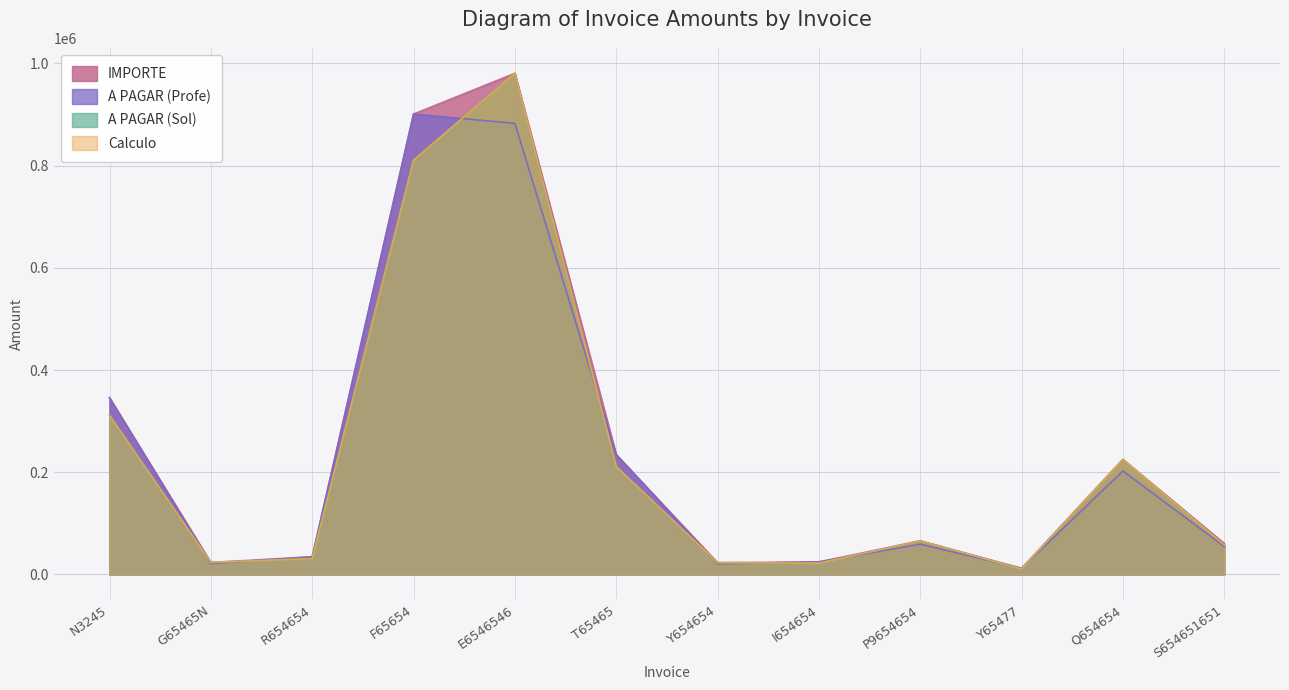

What is the label of the 5th point from the right?

I654654